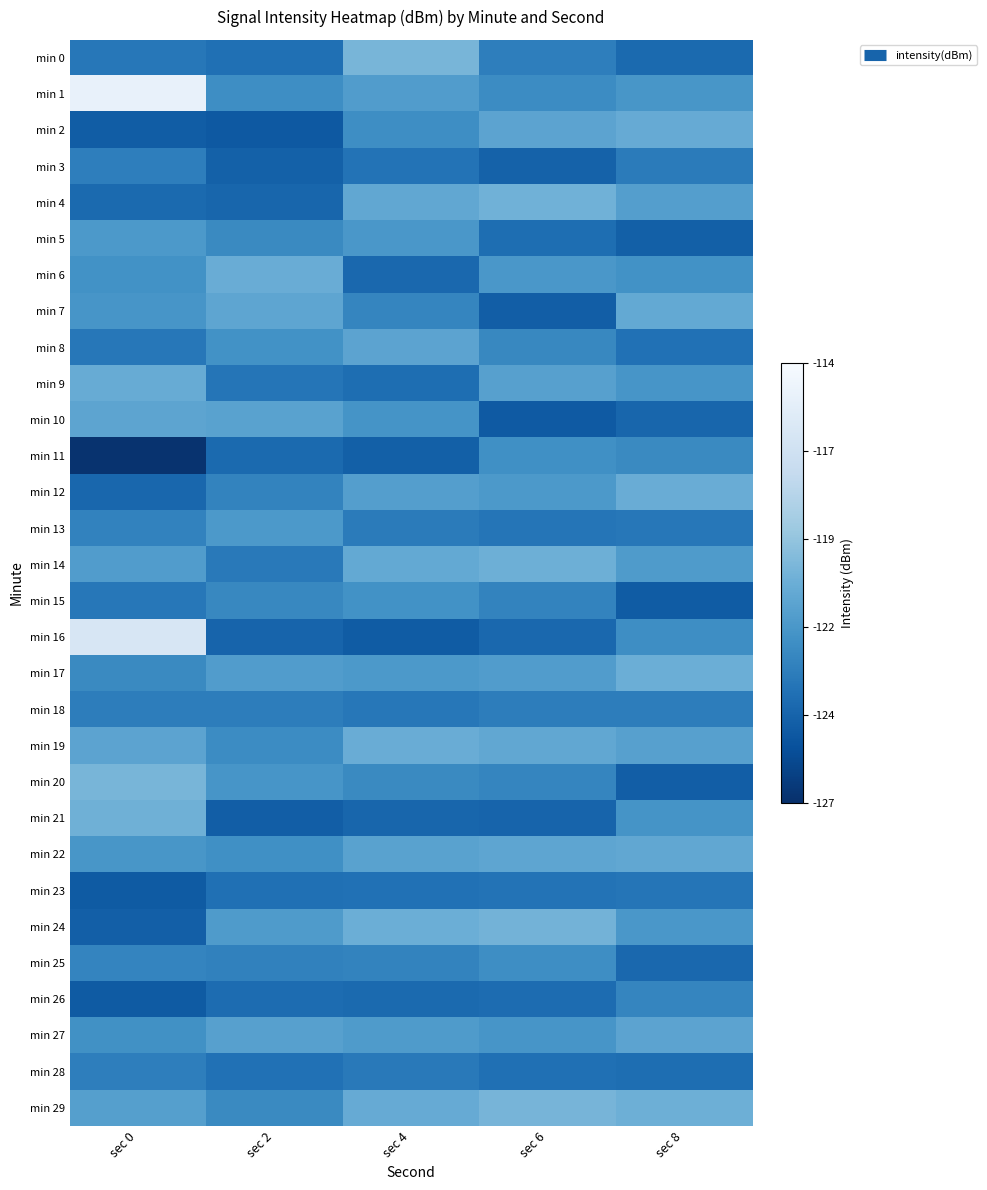

Which series has the largest total across all categories?

min 1